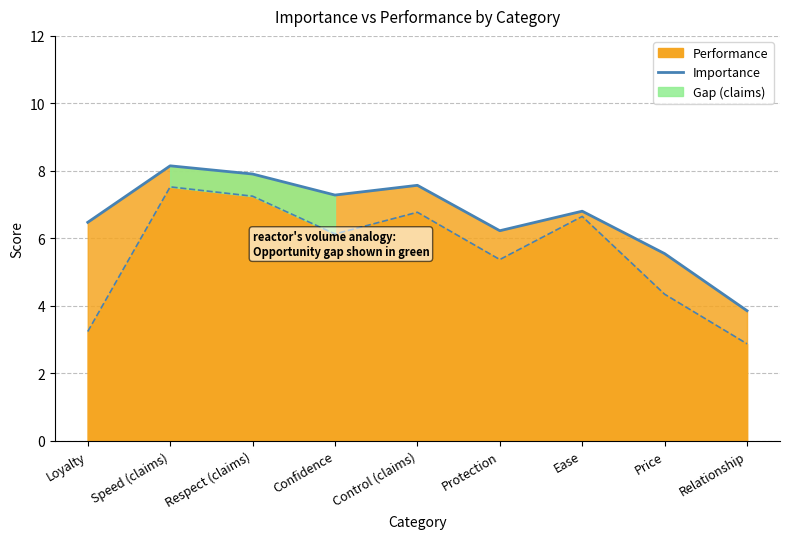

What is the difference between the values at Ease and Loyalty?

0.3